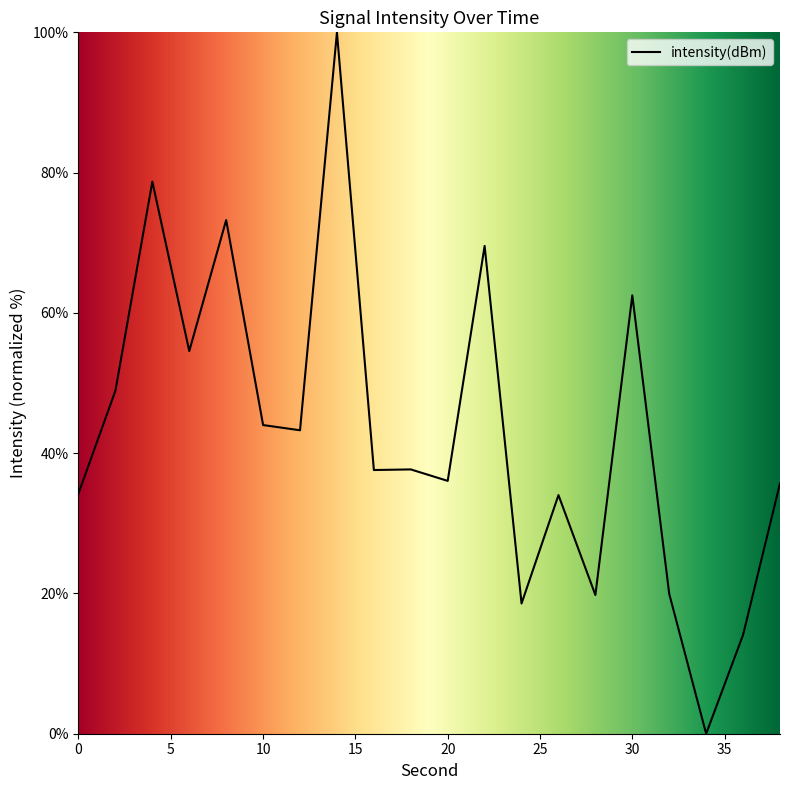

What is the greatest value displayed?

100.0